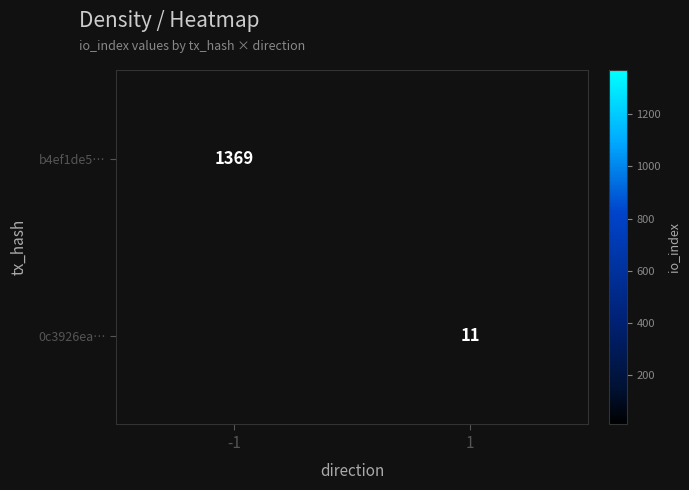

True or false: 0c3926ea… has a value of 11 at 1.

True